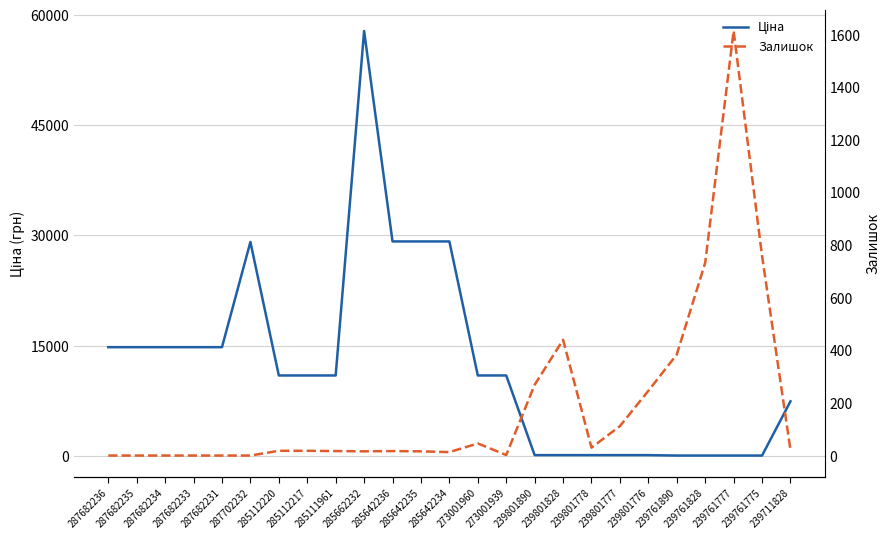

Reading left to right, what are all the values shown in this chart?

Ціна: 287682236=14800.8	287682235=14800.8	287682234=14800.8	287682233=14800.8	287682231=14800.8	287702232=29119.2	285112220=10952.0	285112217=10952.0	285111961=10952.0	285662232=57826.2	285642236=29188.5	285642235=29188.5	285642234=29188.5	273001960=10952.0	273001939=10952.0	239801890=111.7	239801828=111.7	239801778=111.7	239801777=111.7	239801776=111.7	239761890=55.9	239761828=55.9	239761777=55.9	239761775=55.9	239711828=7436.2
Залишок: 287682236=0.0	287682235=0.0	287682234=0.0	287682233=0.0	287682231=0.0	287702232=0.0	285112220=18.0	285112217=18.0	285111961=17.0	285662232=16.0	285642236=17.0	285642235=16.0	285642234=13.0	273001960=46.0	273001939=2.0	239801890=269.0	239801828=440.0	239801778=30.0	239801777=112.0	239801776=246.0	239761890=384.0	239761828=733.0	239761777=1614.0	239761775=759.0	239711828=21.0